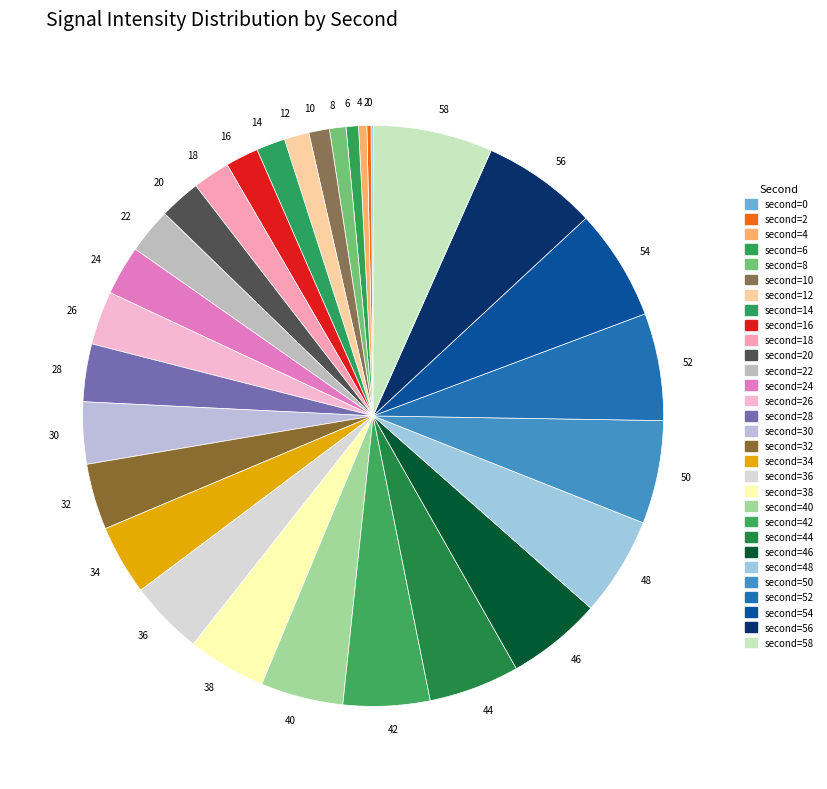

Between 4 and 38, which is larger?

38